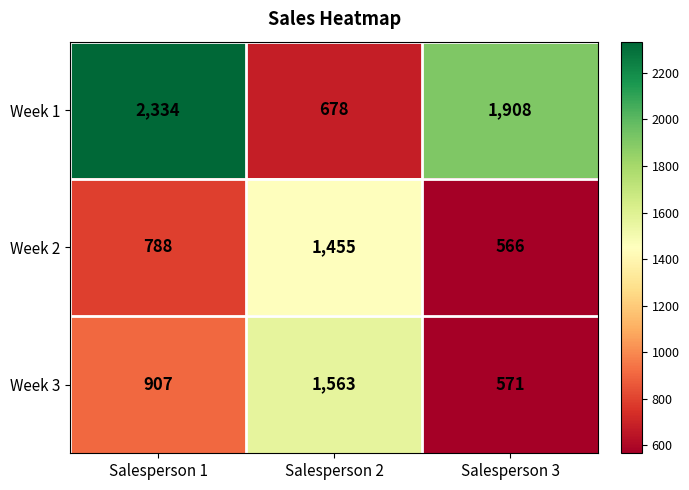

What is the maximum value shown in the chart?

2334